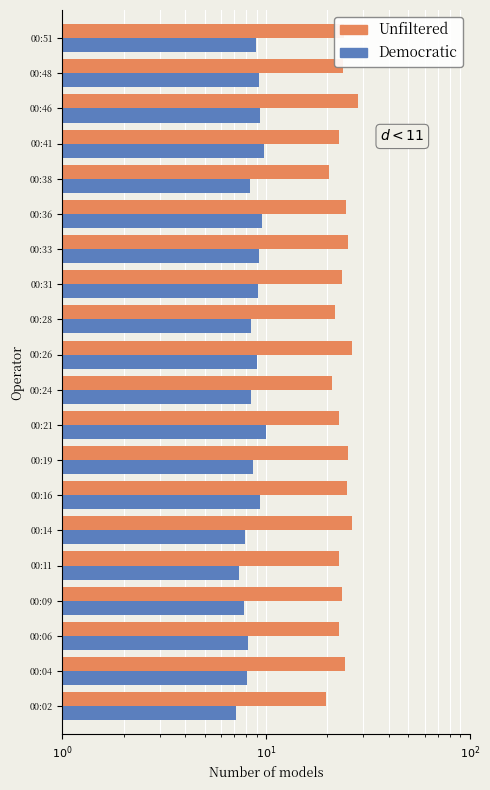

What are all the series names shown in the legend?

Unfiltered, Democratic